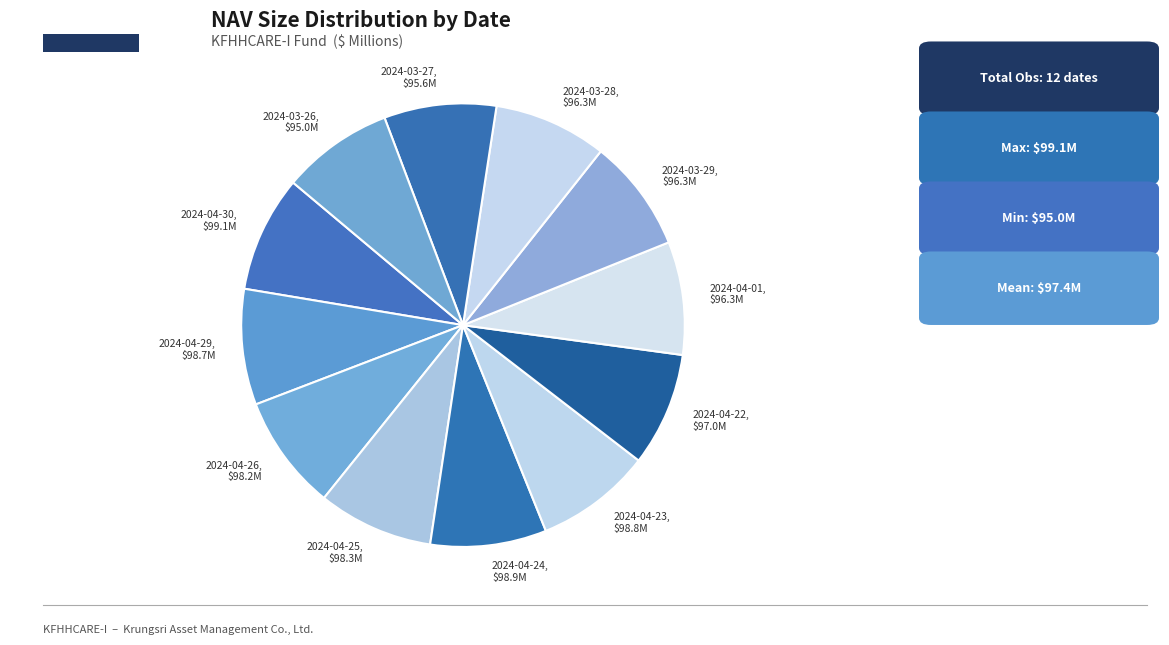

Is there any slice that represents more than half of the pie?

No